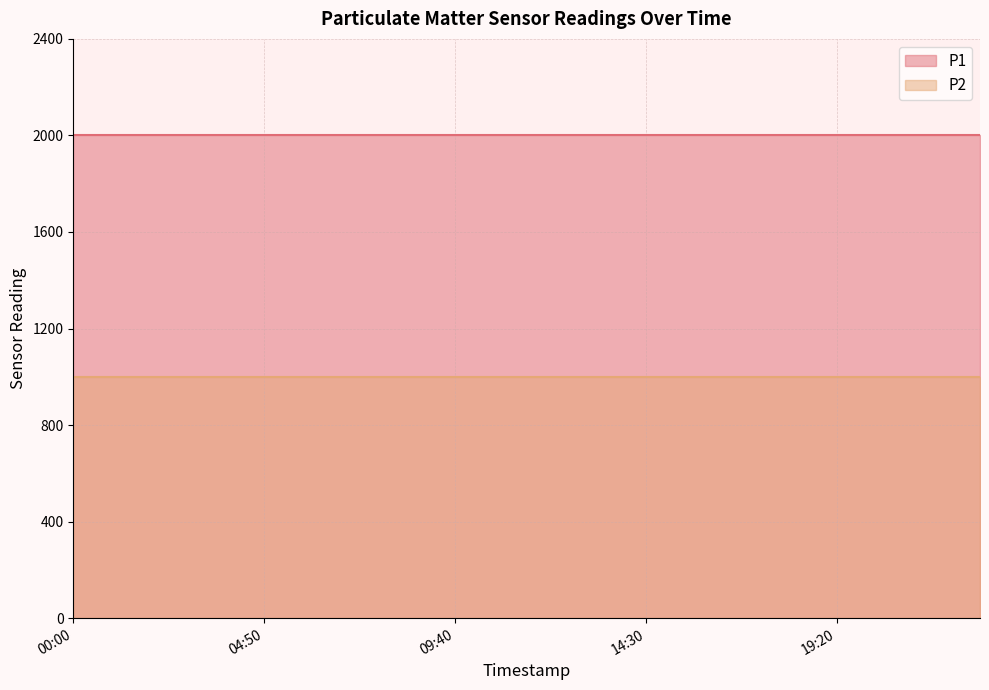

Which has a higher value, 07:15 or 19:20?

07:15